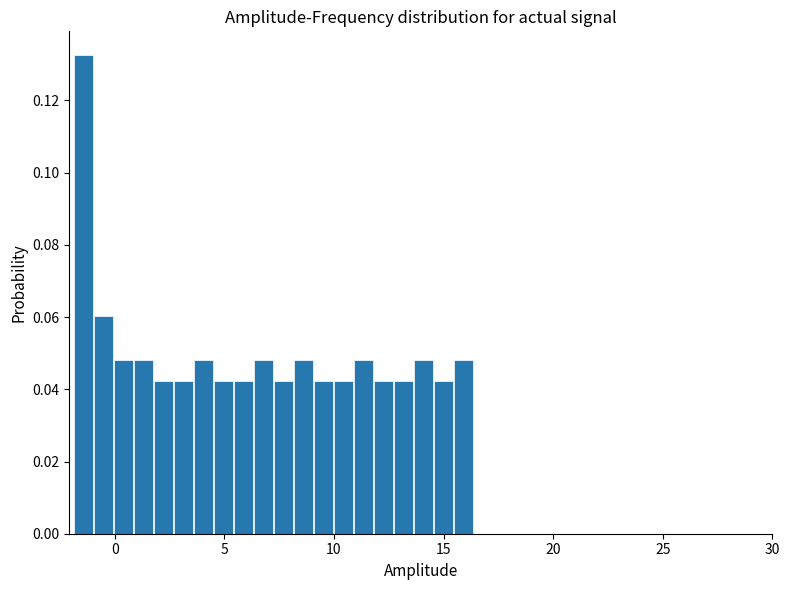

Around what value on the x-axis is the tallest bar? Give the approximate position of its centre, as read against the axis.

-1.5